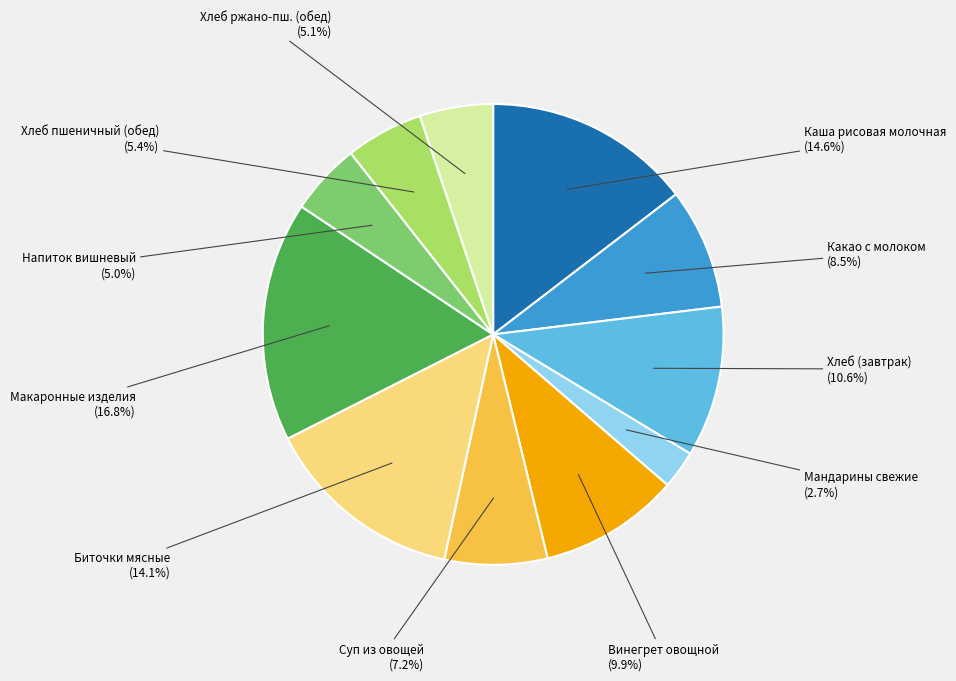

Is there any slice that represents more than half of the pie?

No